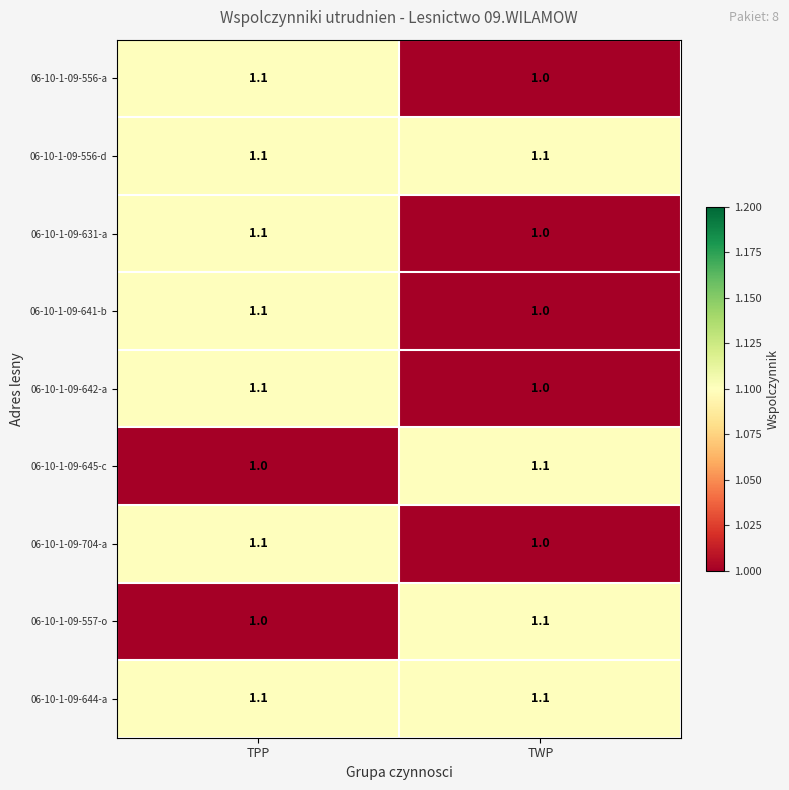

Reading left to right, transcribe all the data shown in this chart.

06-10-1-09-556-a: TPP=1.1	TWP=1.0
06-10-1-09-556-d: TPP=1.1	TWP=1.1
06-10-1-09-631-a: TPP=1.1	TWP=1.0
06-10-1-09-641-b: TPP=1.1	TWP=1.0
06-10-1-09-642-a: TPP=1.1	TWP=1.0
06-10-1-09-645-c: TPP=1.0	TWP=1.1
06-10-1-09-704-a: TPP=1.1	TWP=1.0
06-10-1-09-557-o: TPP=1.0	TWP=1.1
06-10-1-09-644-a: TPP=1.1	TWP=1.1